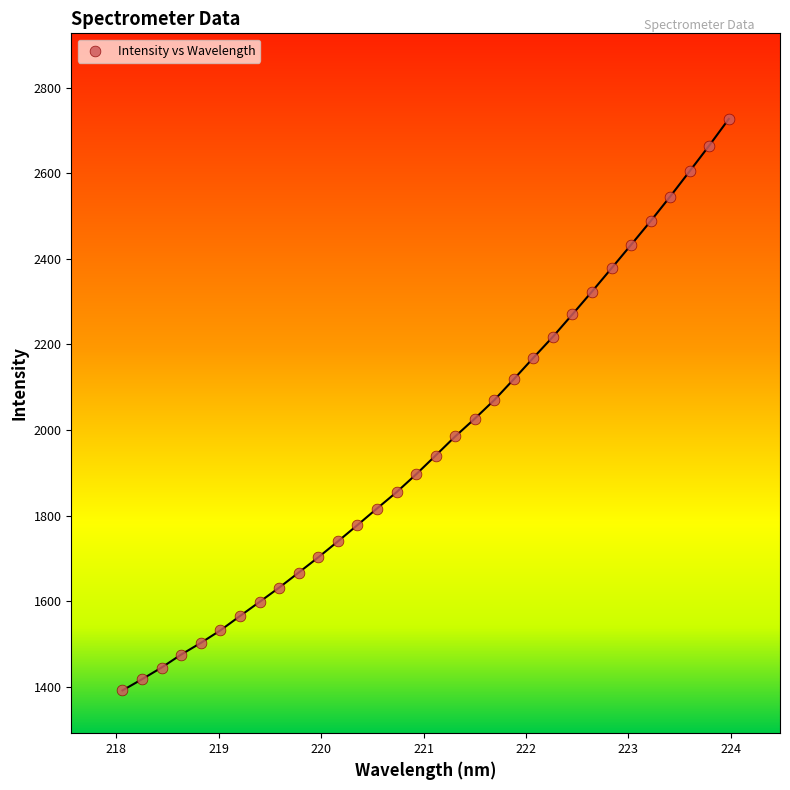

What is the range of X values (max minus min)?

5.9